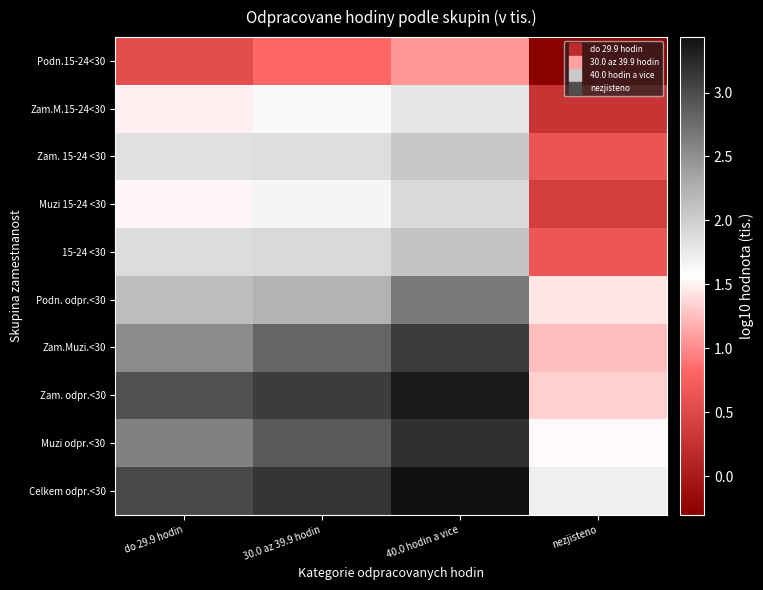

Count the number of categories in the chart.

4